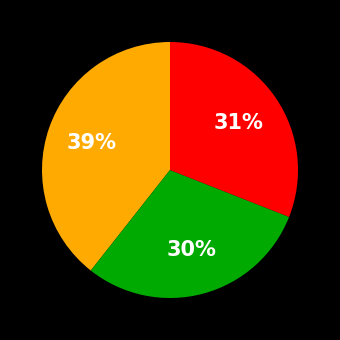

Is there a majority slice in this chart?

No